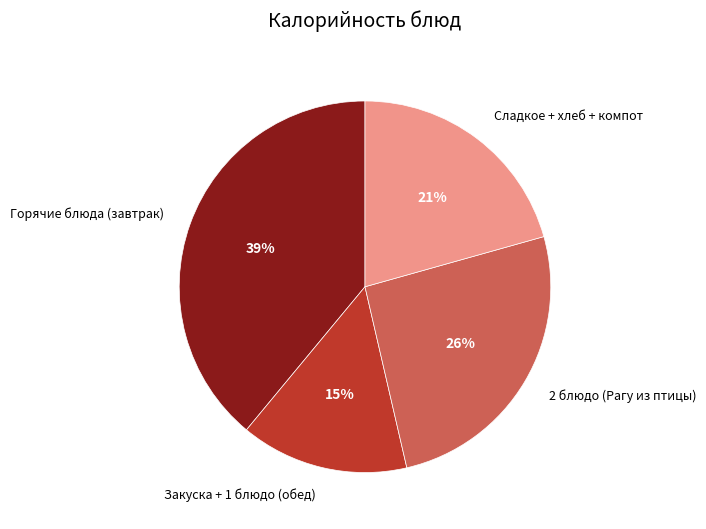

To the nearest percent, what is the difference between the largest and smallest slice percentages?

24%